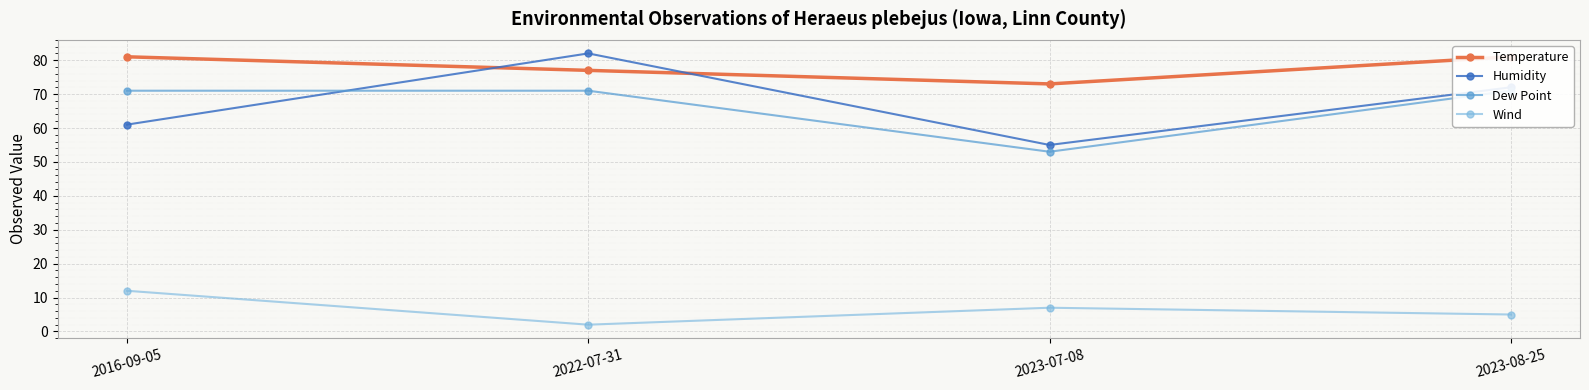

What is the value of the Dew Point point at the 2nd from the left?

71